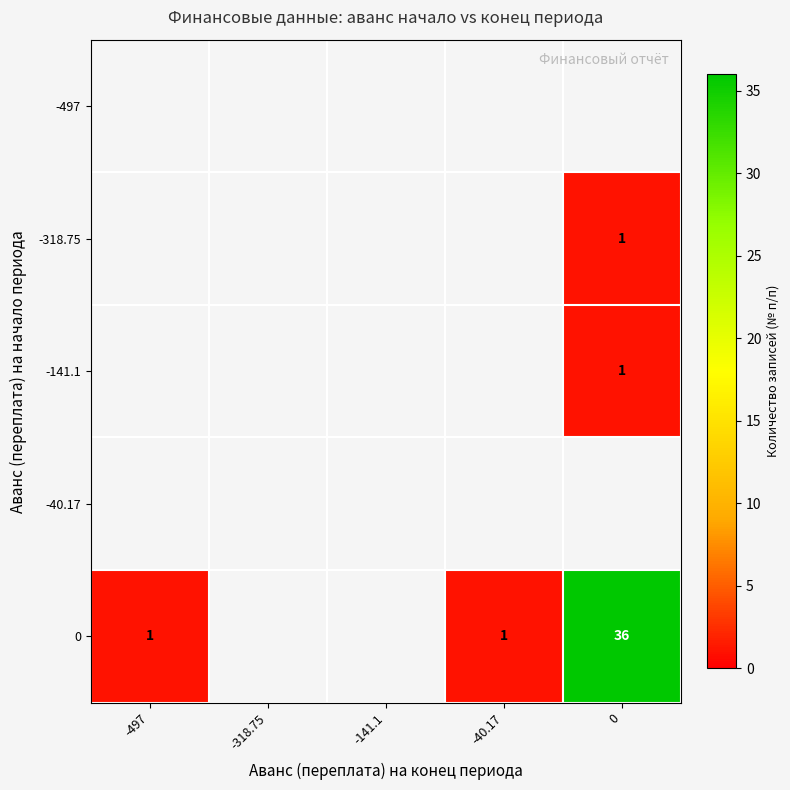

True or false: -141.1 has a value of 0 at 0.

False